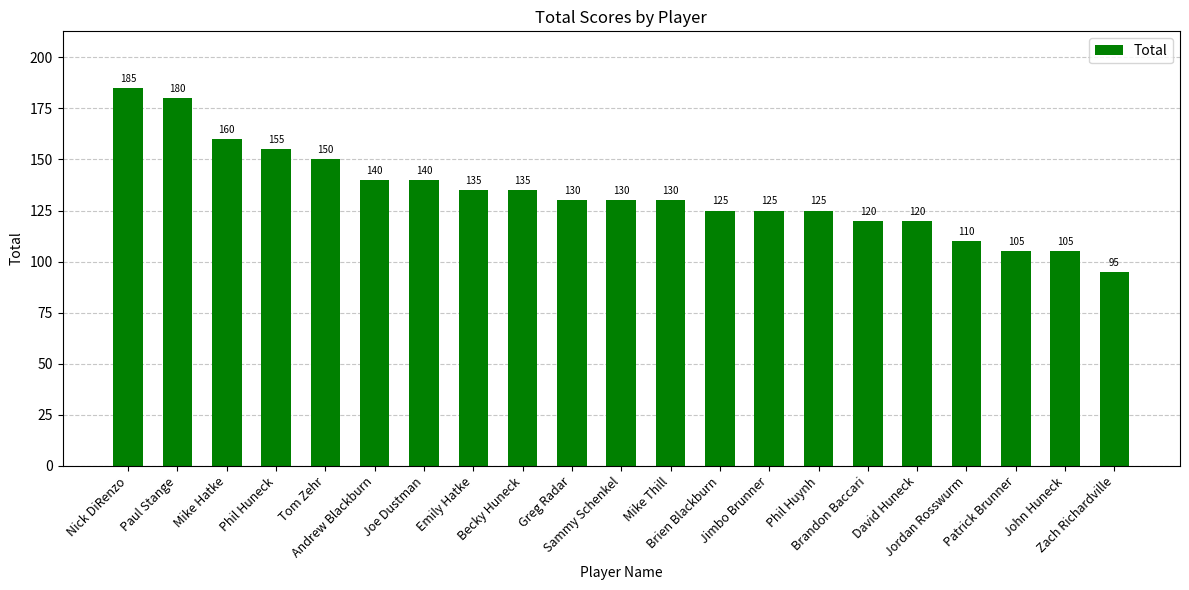

What is the ratio of the value at Phil Huneck to the value at Zach Richardville?

1.6